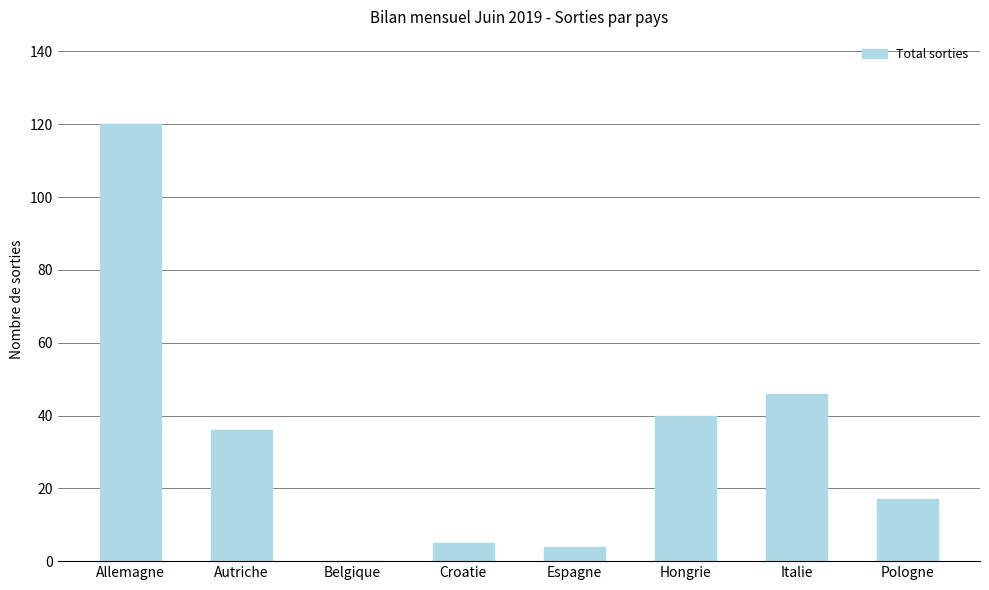

What is the sum of the values at Belgique and Espagne?

4